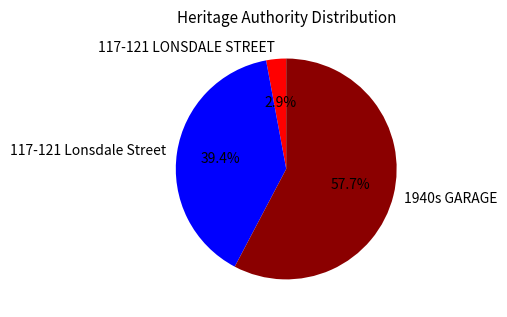

To the nearest percent, what is the difference between the largest and smallest slice percentages?

55%